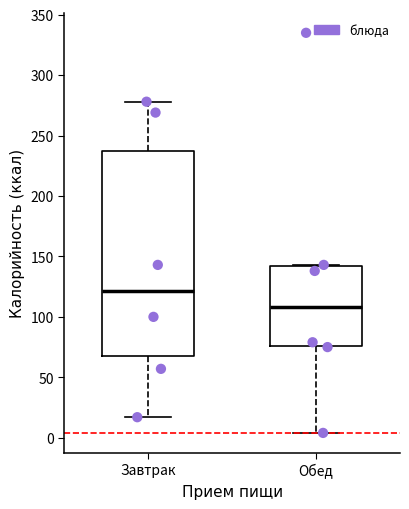

Reading left to right, transcribe this box plot: for each box, give where its median line is, the range the box spans, and where its two whiskers end, as read against the y-axis. The values are not printed on the chart, so give them approximately, as read against the axis.

Завтрак: median 120, box 70 to 240, whiskers 15 to 280
Обед: median 110, box 75 to 140, whiskers 5 to 145